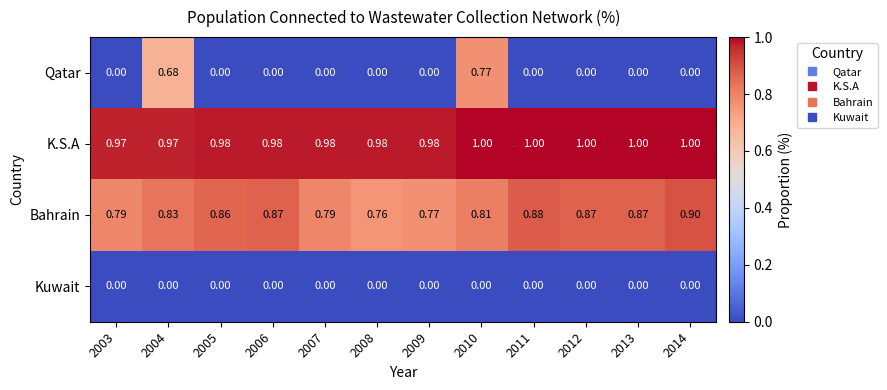

Which series has the largest total across all categories?

K.S.A